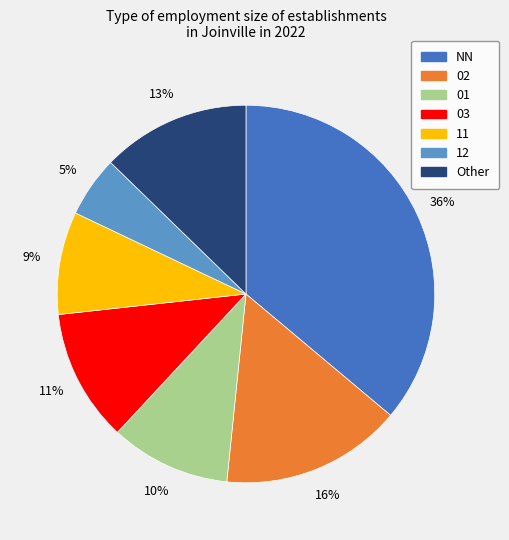

How many slices are in this pie chart?

7